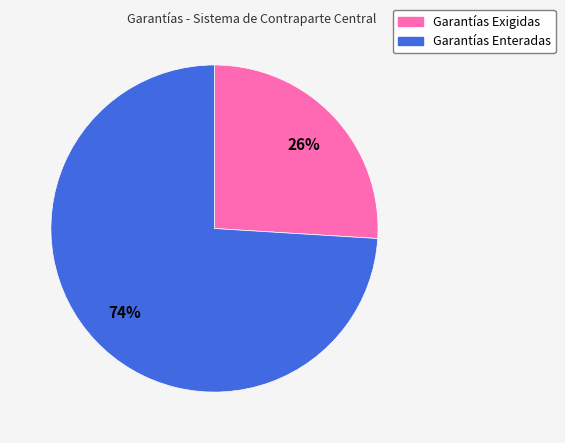

To the nearest percent, what is the average slice percentage?

50%